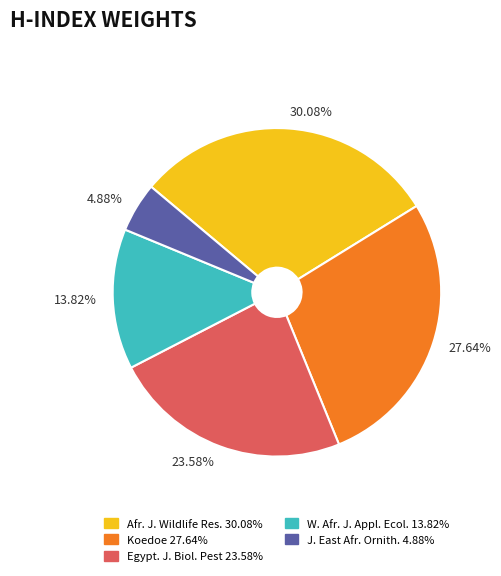

Is there any slice that represents more than half of the pie?

No